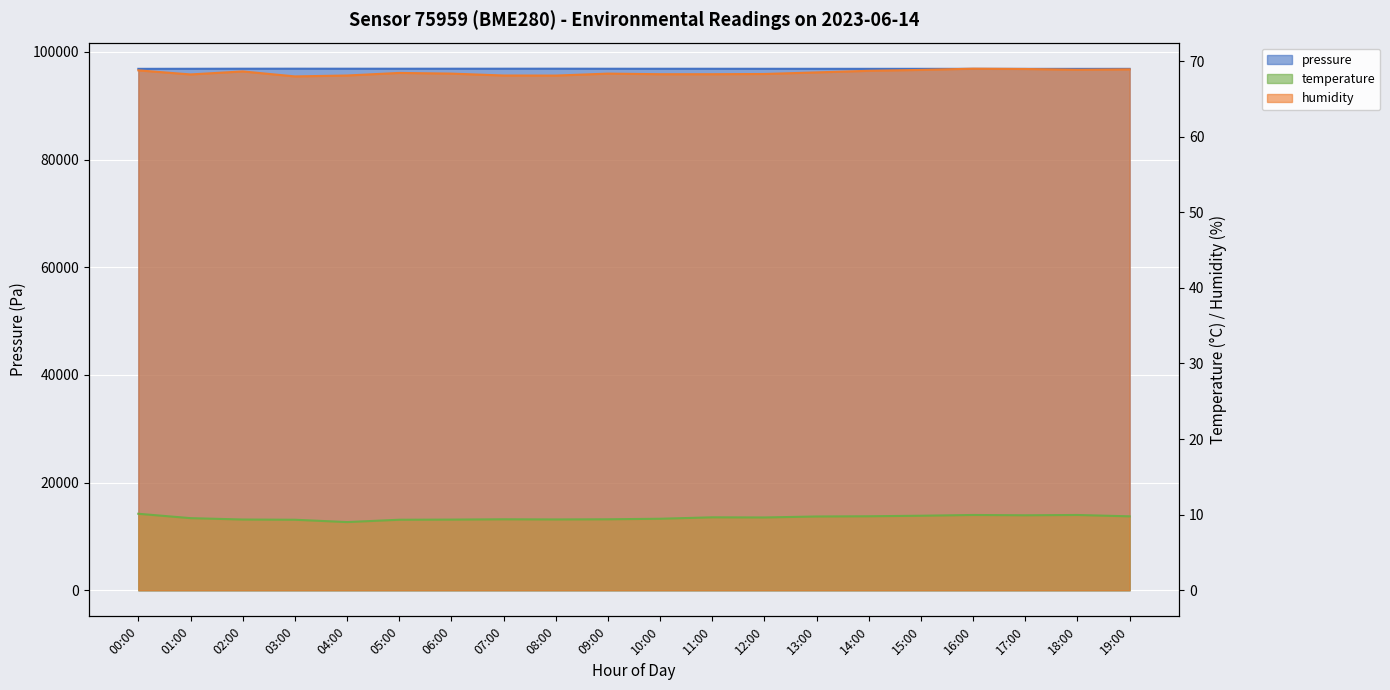

Which series has the largest total across all categories?

pressure